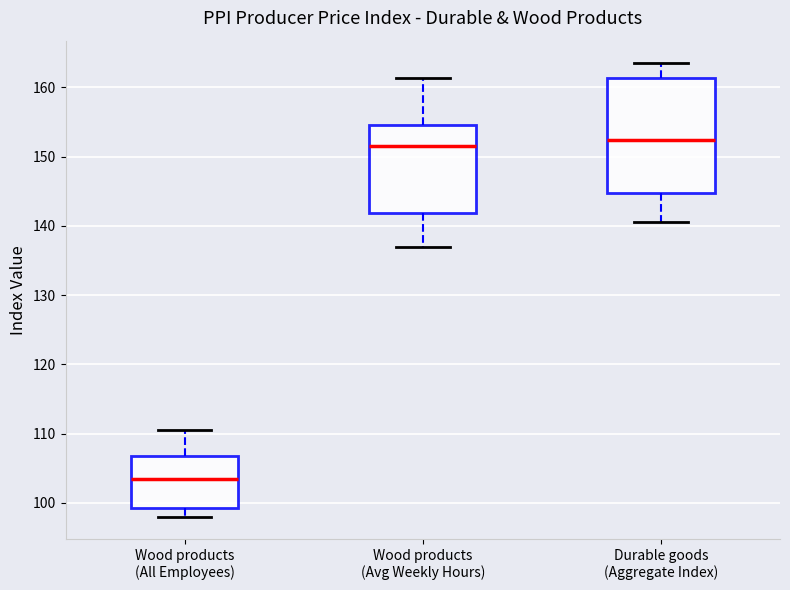

Where does the lower whisker of the box for Wood products (Avg Weekly Hours) end on the y-axis? The values are not printed on the chart, so give them approximately, as read against the axis.

137